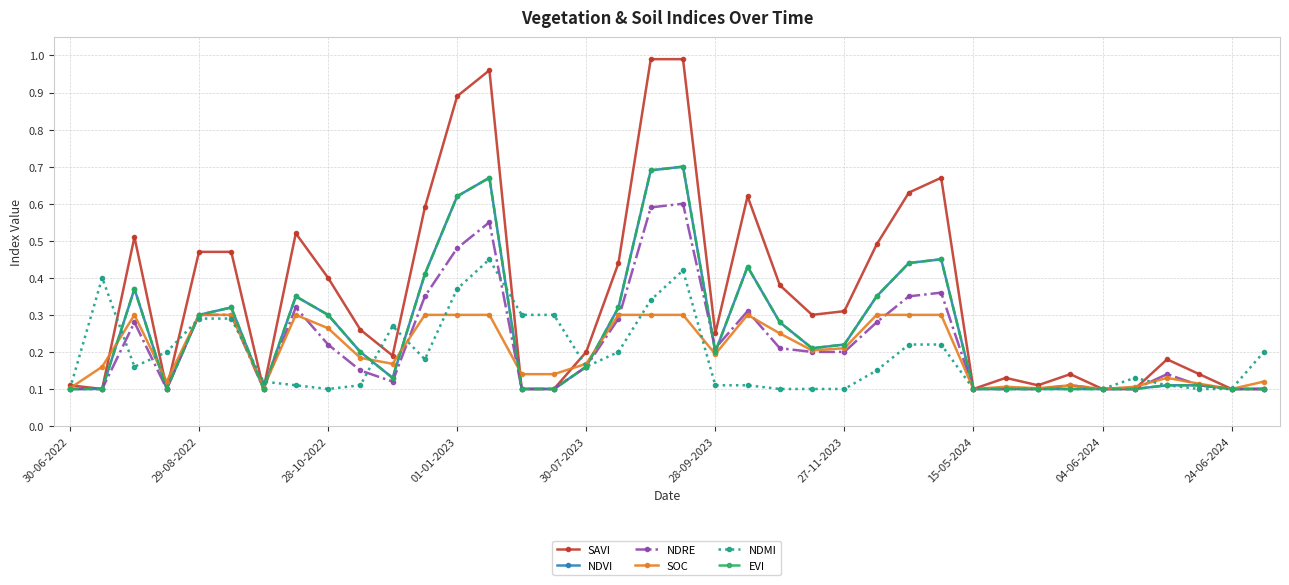

Does the chart have visible grid lines?

Yes